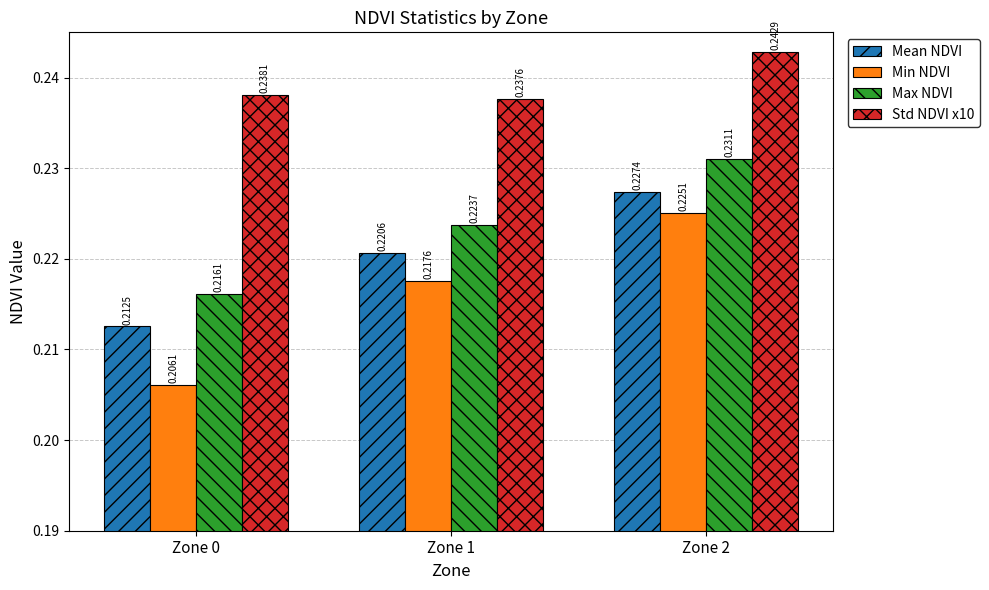

What is the sum of all Max NDVI values?

0.7